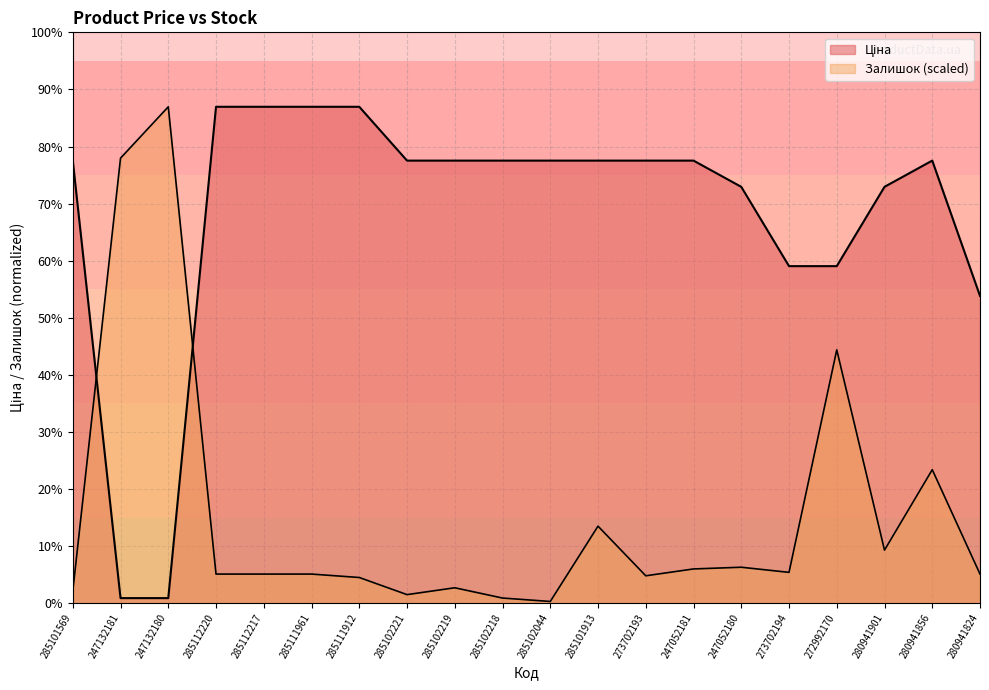

What is the spread (max minus min) of values at 285101569?

9704.9